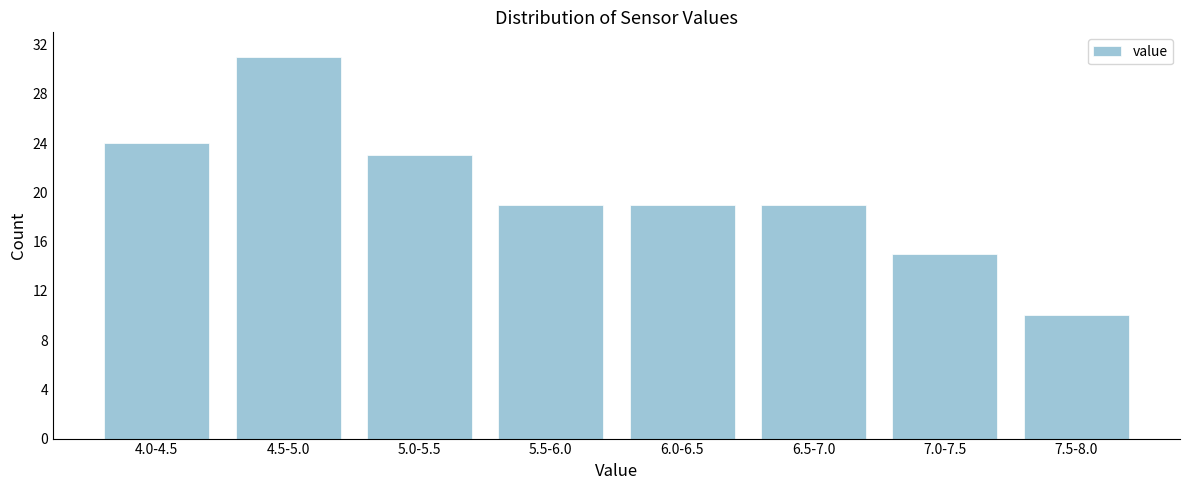

Reading left to right, what are all the values shown in this chart?

24	31	23	19	19	19	15	10